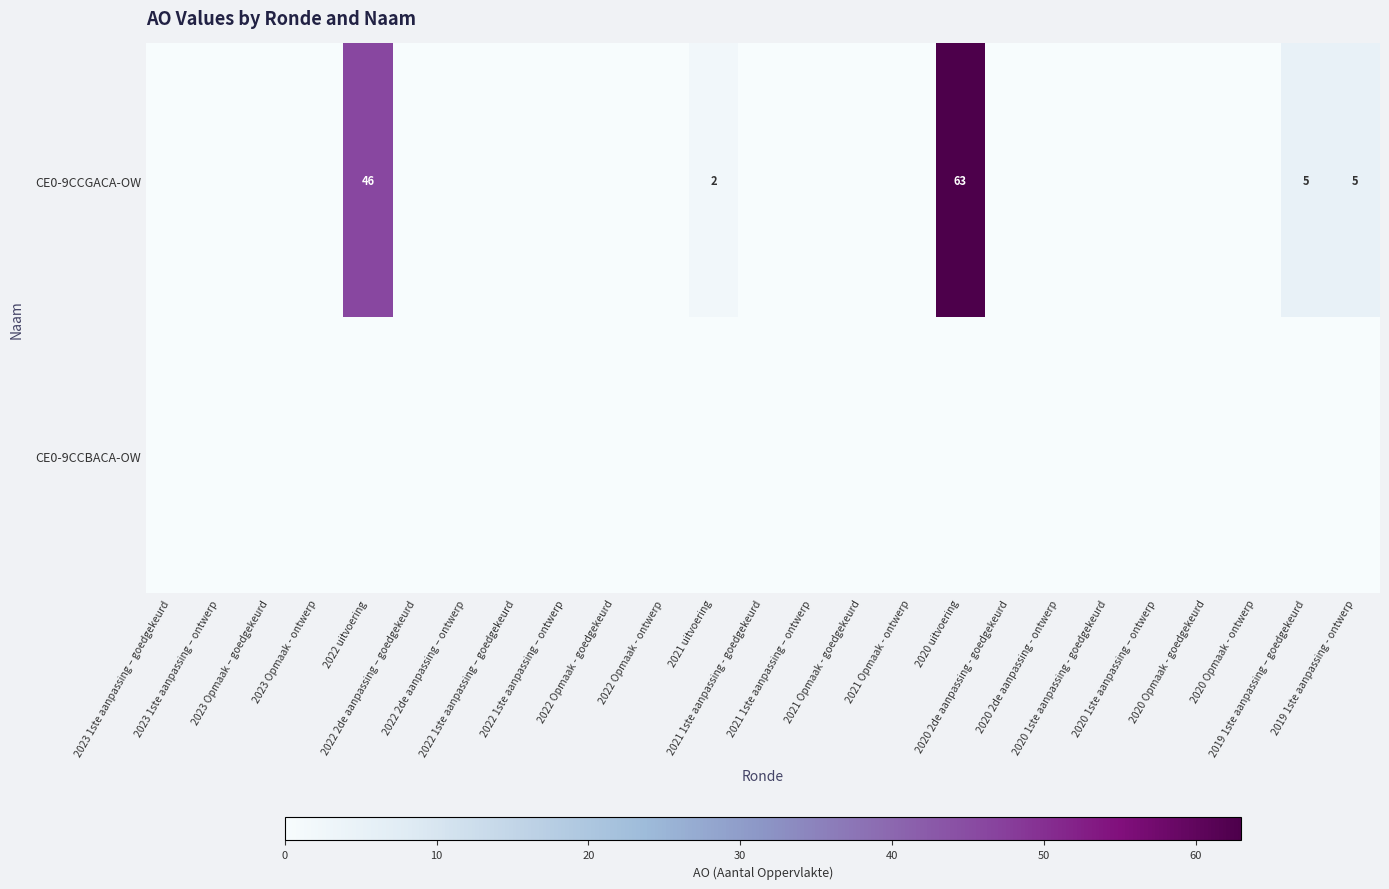

What is the average value of the CE0-9CCGACA-OW series?

5